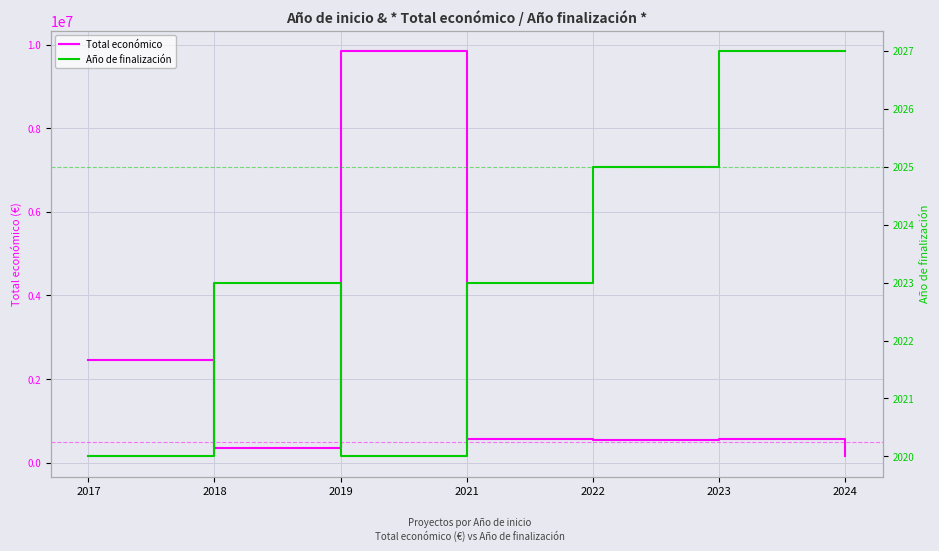

Where is the first local maximum for Año de finalización?

2018